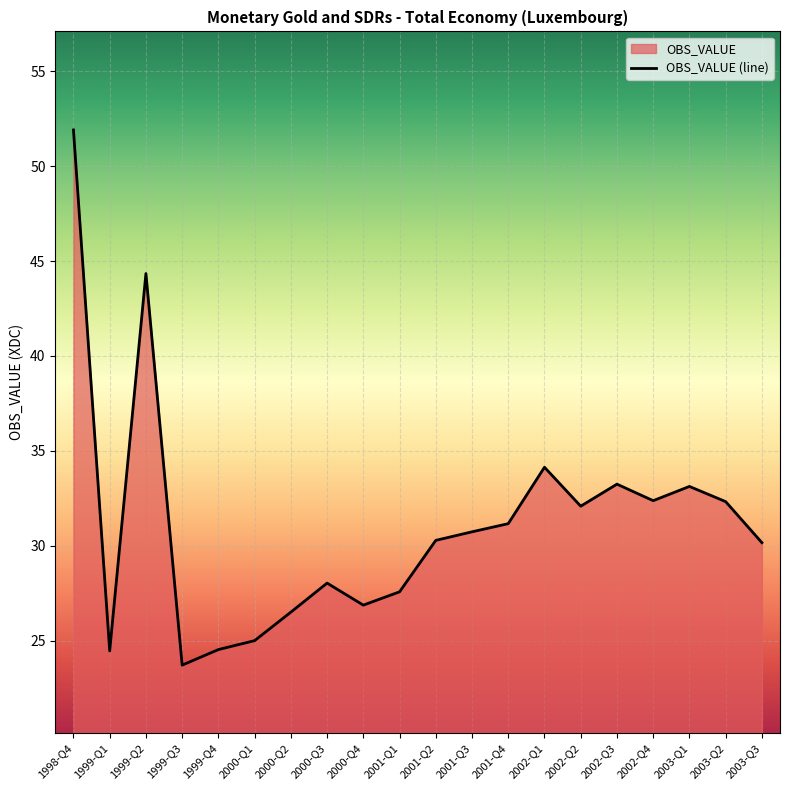

How many data points are above 30?

12